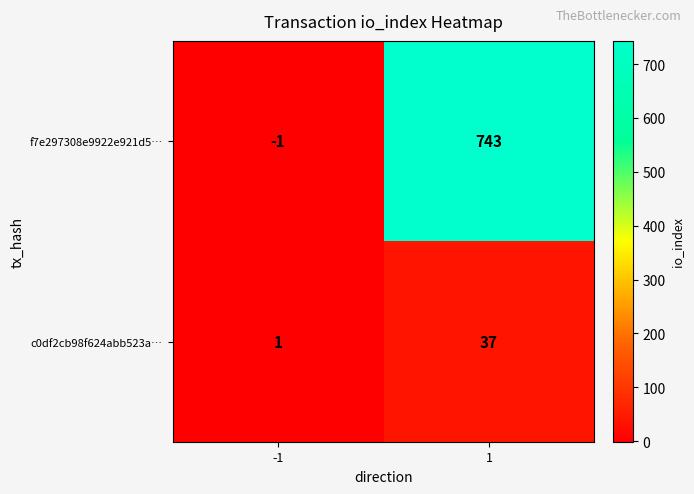

The c0df2cb98f624abb523a… series shows 0 at -1. True or false?

False